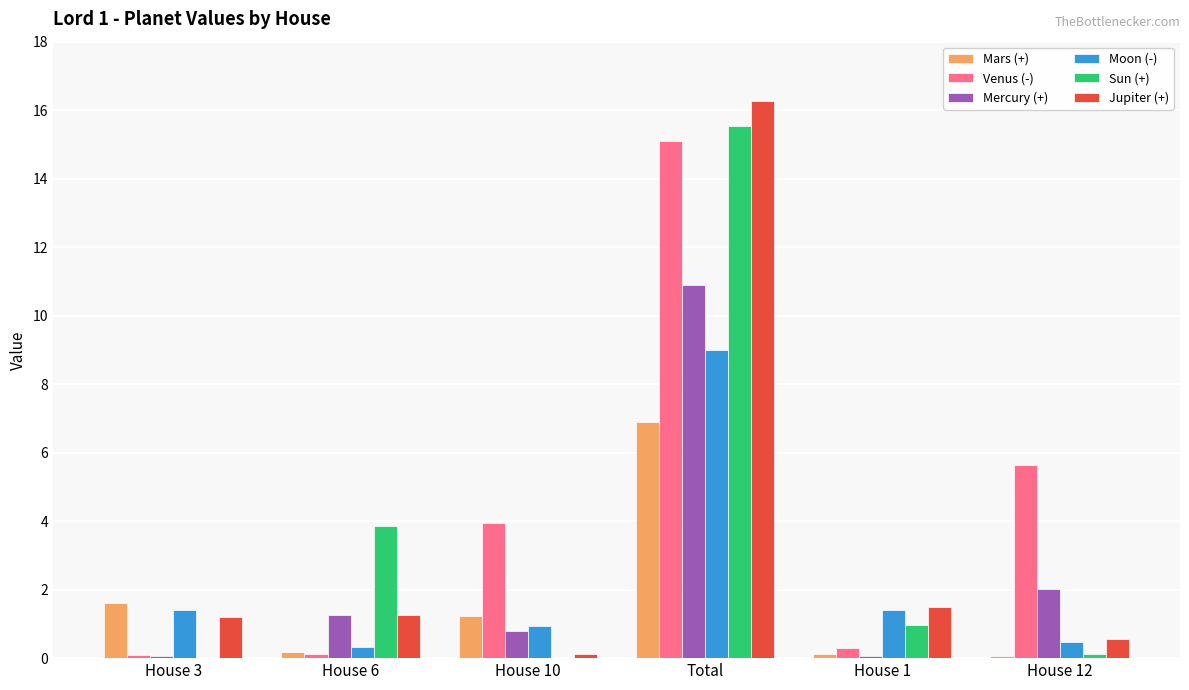

What is the sum of the Jupiter (+) values at House 12 and House 1?

2.1